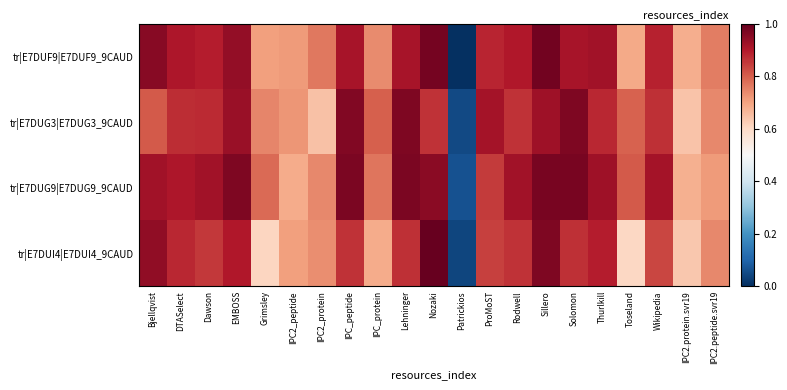

Between ProMoST and IPC2.protein.svr19, which series saw the biggest shift?

tr|E7DUG3|E7DUG3_9CAUD